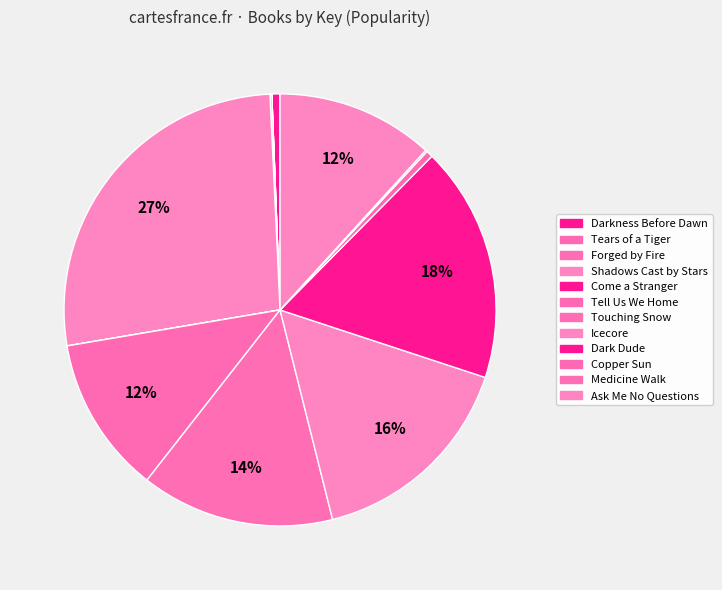

To the nearest percent, what portion does Ask Me No Questions represent?

12%